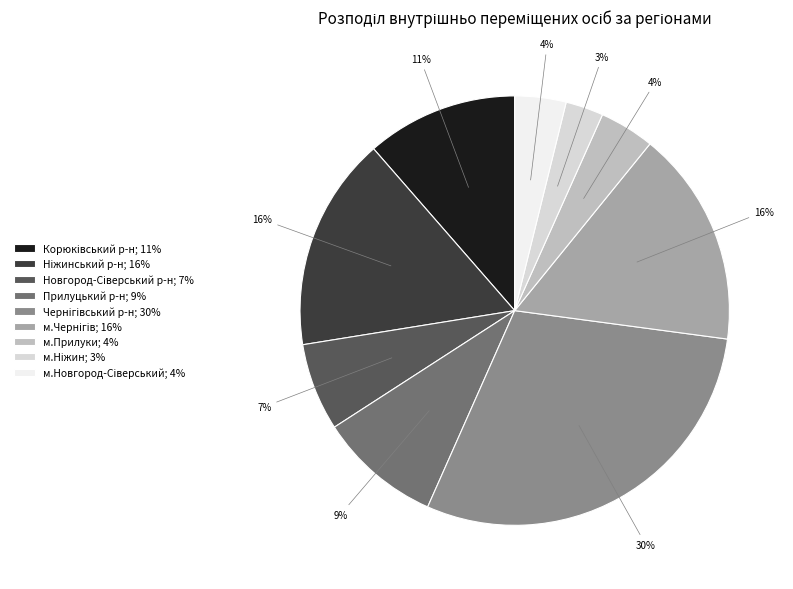

The Прилуцький р-н slice represents 3% of the pie. True or false?

False